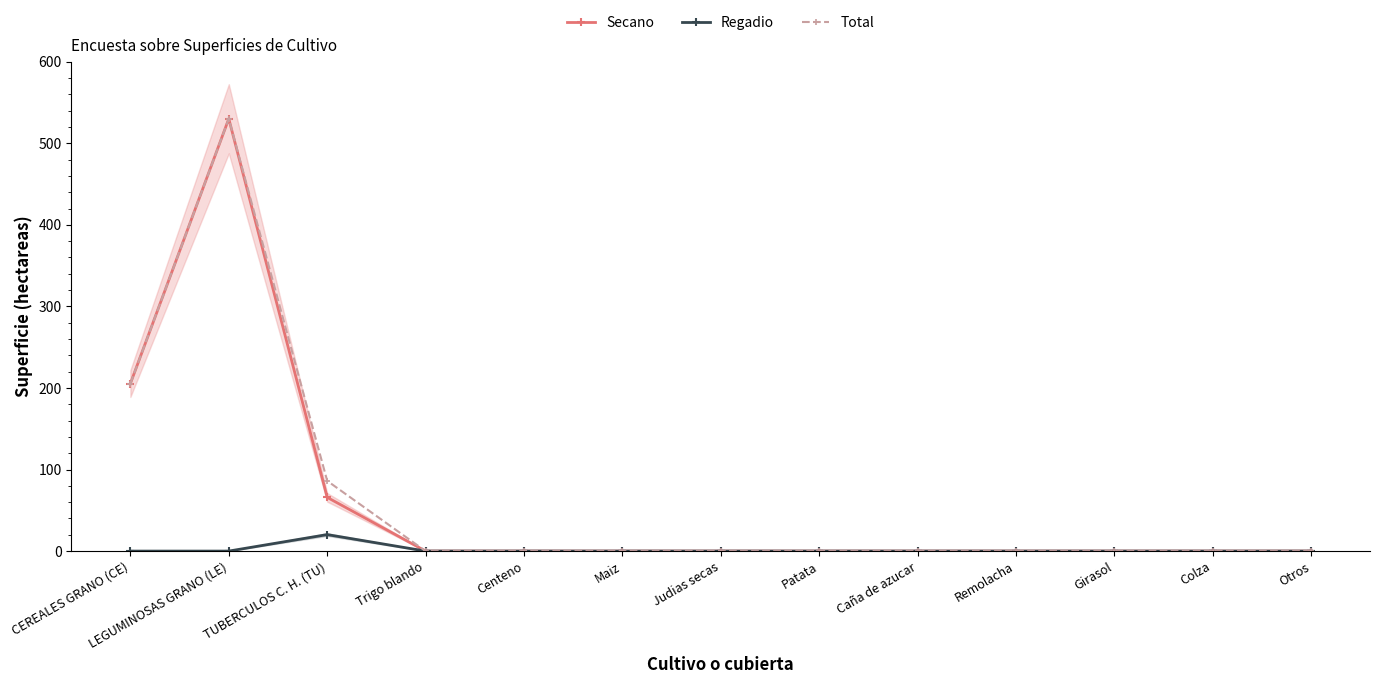

The value of Secano at Caña de azucar is 0.0. True or false?

True